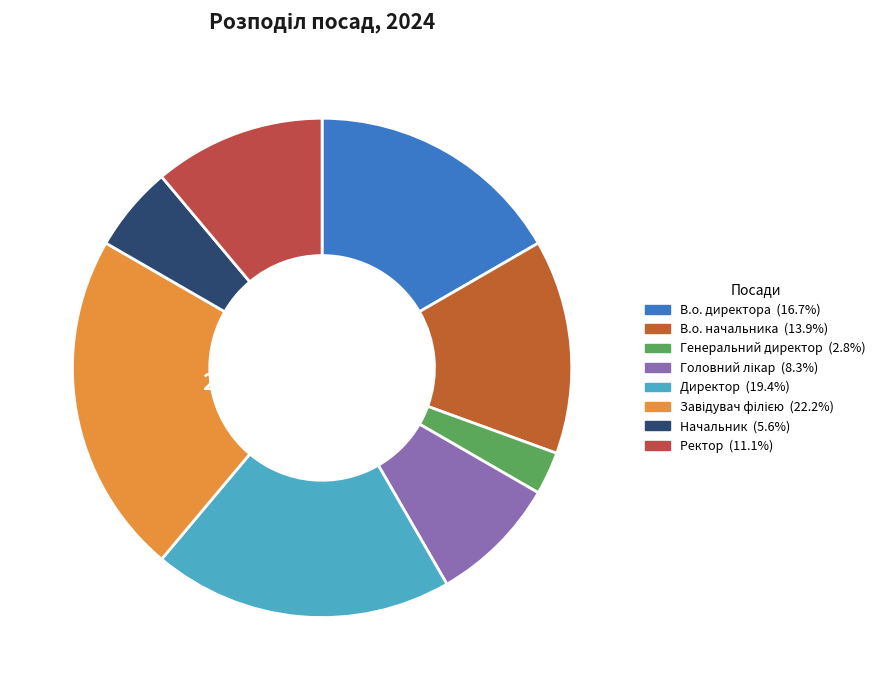

Do Генеральний директор and Головний лікар together represent more than half of the pie?

No